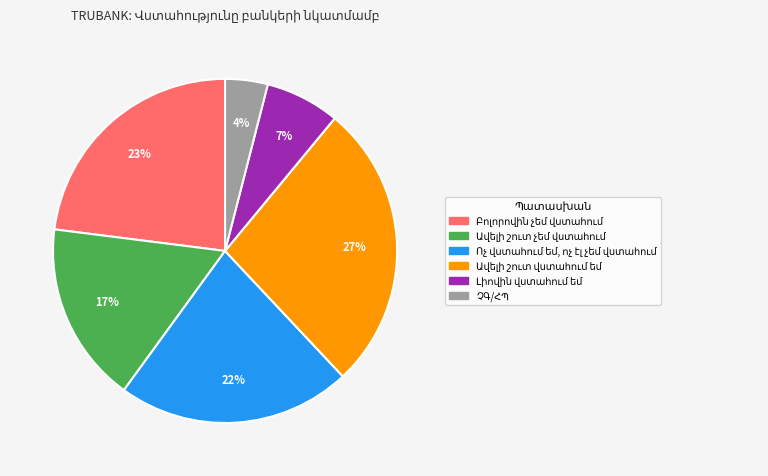

Does any single category account for the majority?

No